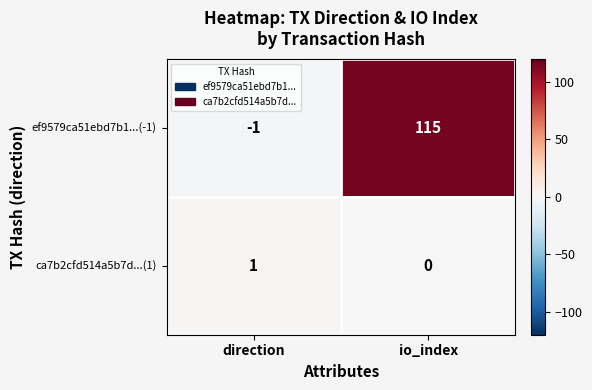

The value of ef9579ca51ebd7b1...(-1) at io_index is 204. True or false?

False